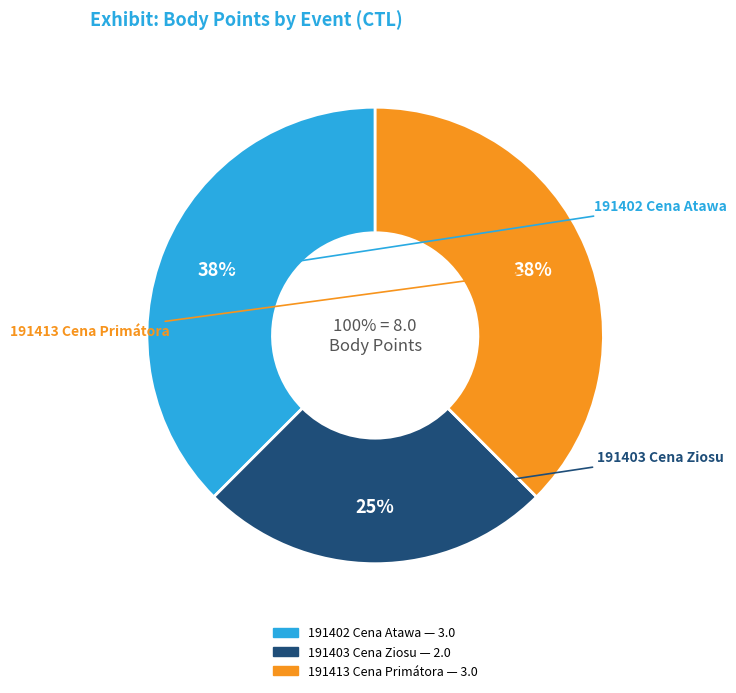

Is 191413 Cena Primátora the majority of the pie?

No